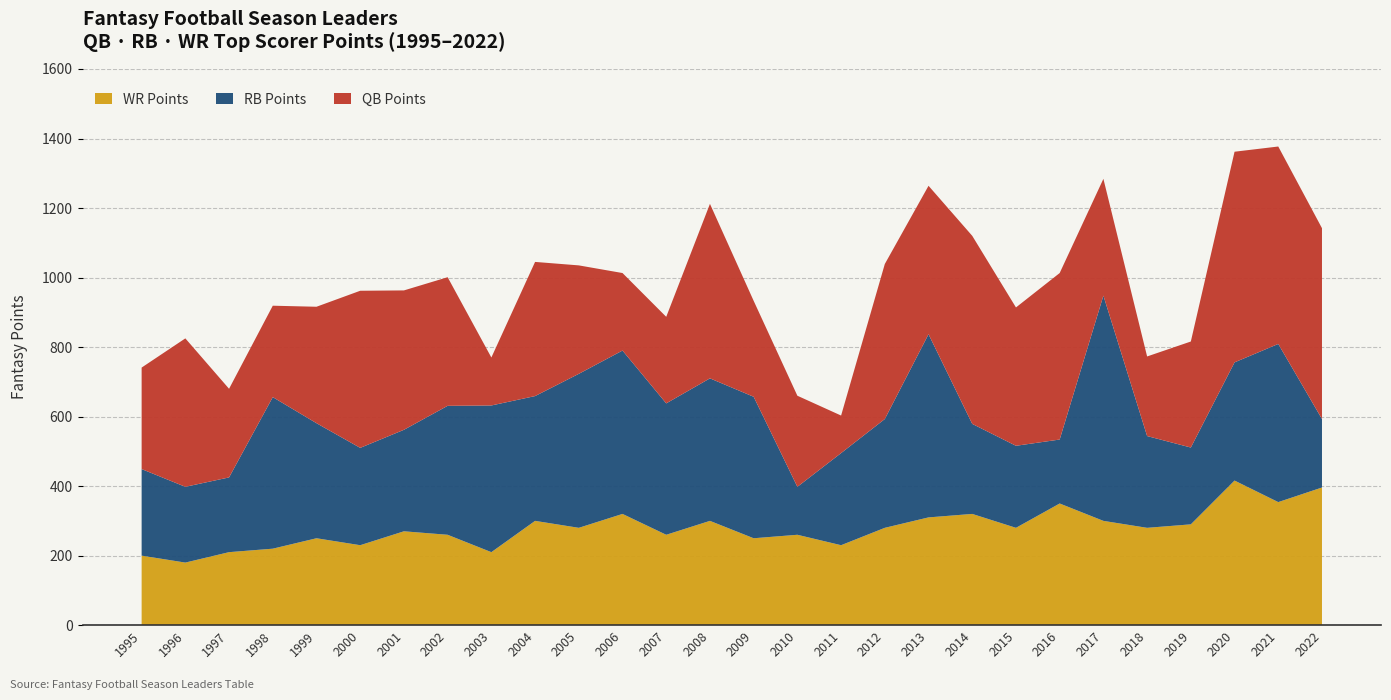

Reading left to right, what are all the values shown in this chart?

QB Points: 292	427	255	263	335	452	401	370	138	386	312	223	249	502	276	262	108	446	427	541	398	479	336	229	305	606	568	549
RB Points: 249	218	215	436	331	280	292	371	422	359	443	470	378	410	407	138	265	313	527	259	236	184	648	264	221	340	455	197
WR Points: 200	180	210	220	250	230	270	260	210	300	280	320	260	300	250	260	230	280	310	320	280	350	300	280	290	416	354	396